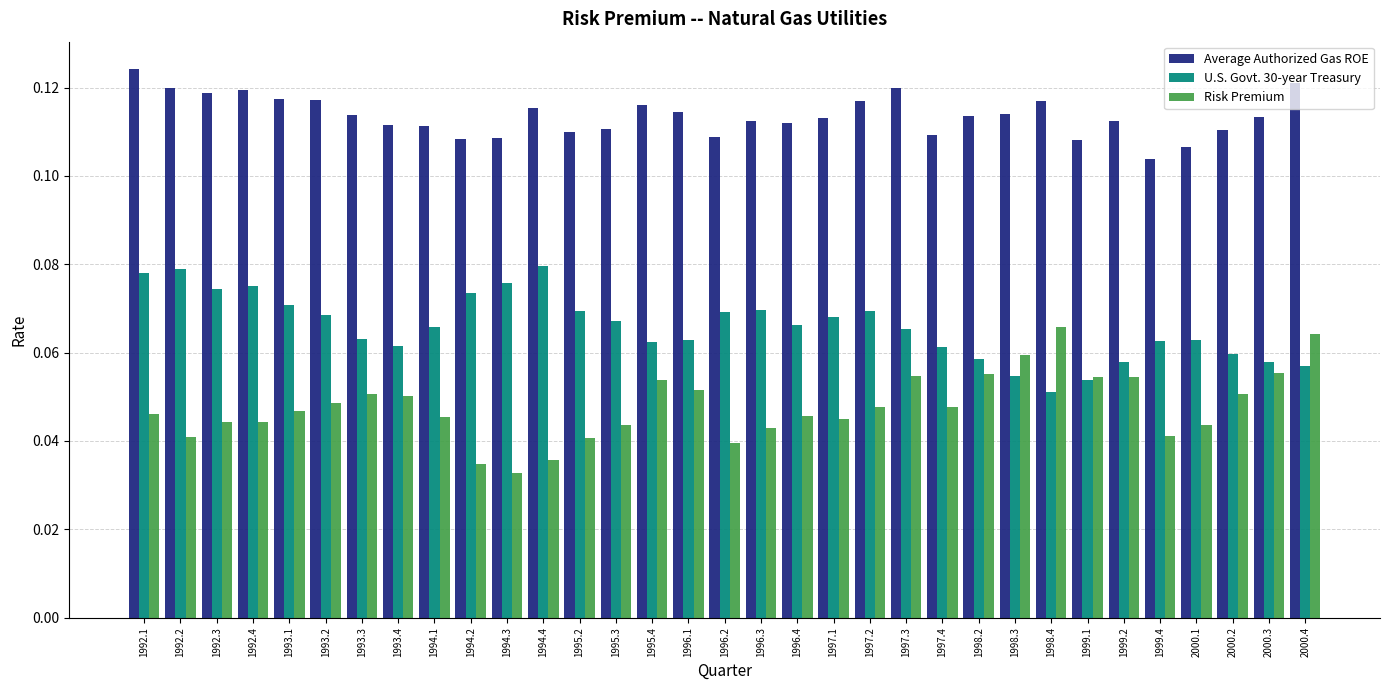

Which label corresponds to the largest value in the chart?

1992.1